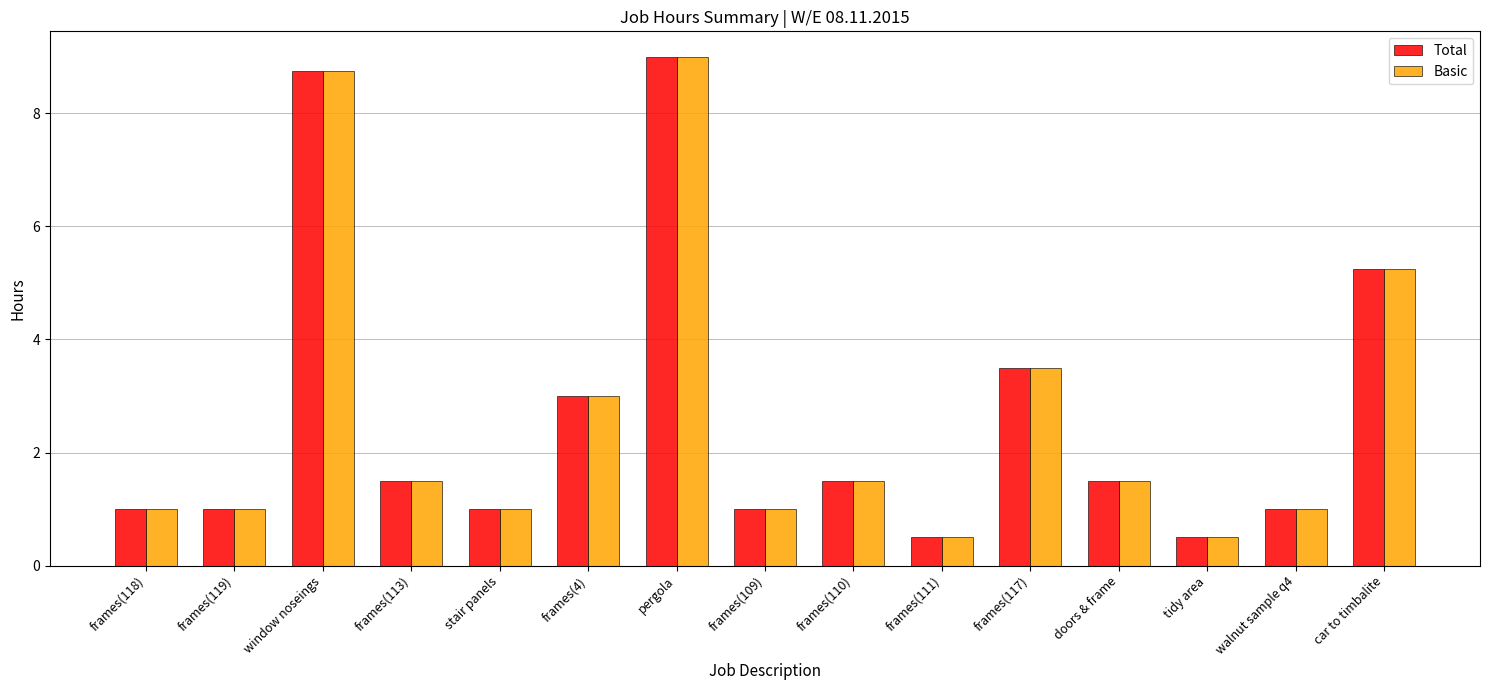

What position from the right is frames(113)?

12